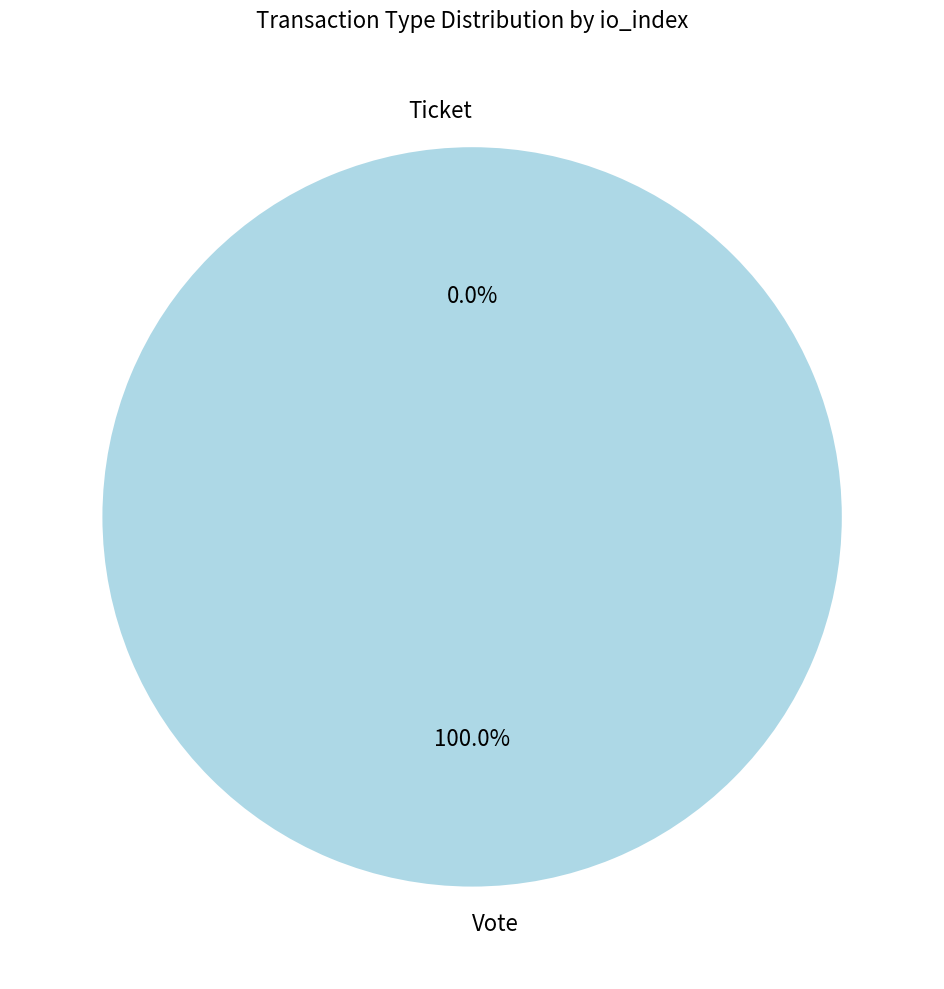

What is the change in value from Vote to Ticket?

-1